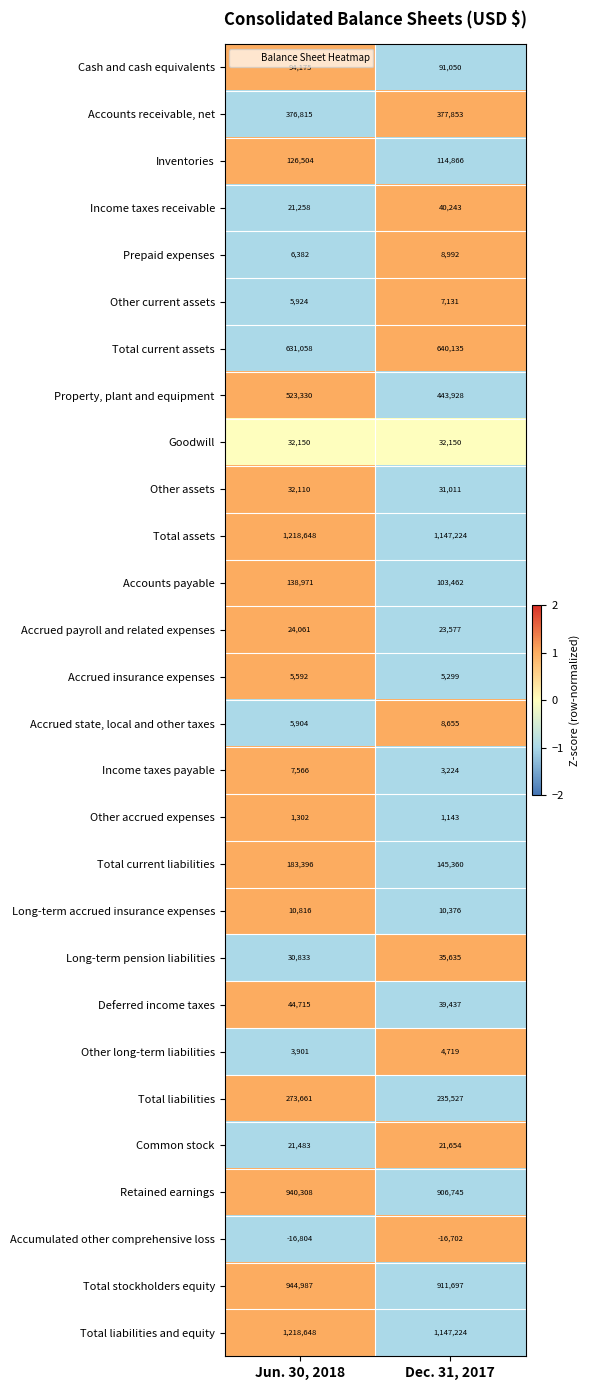

What is the sum of the Long-term pension liabilities values at Dec. 31, 2017 and Jun. 30, 2018?

66468